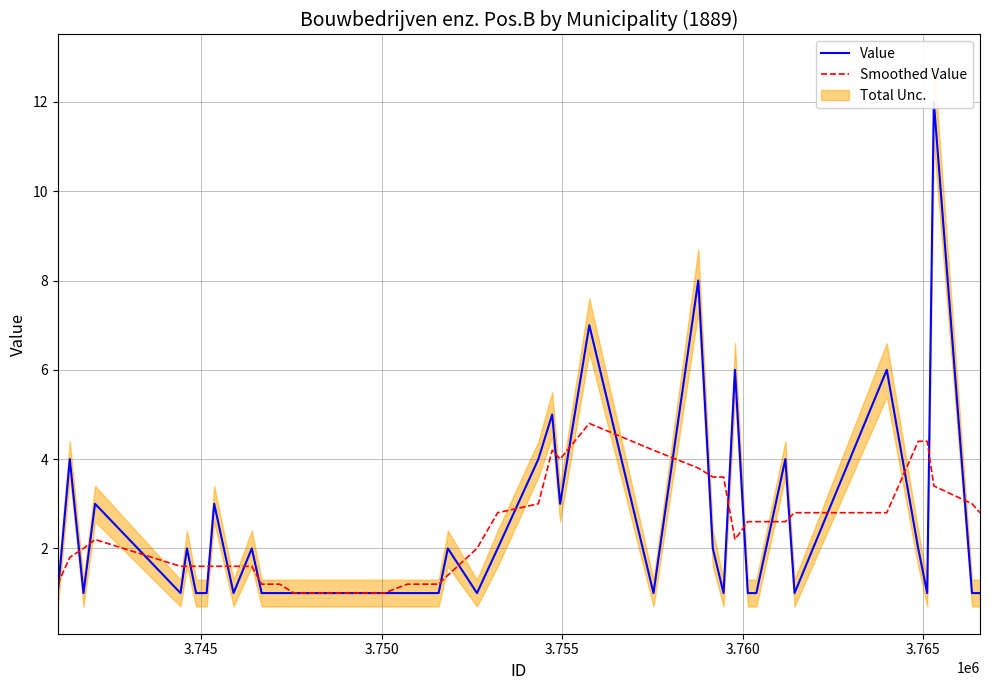

In Value, how many points are lower than both neighbors (excluding endpoints)?

9